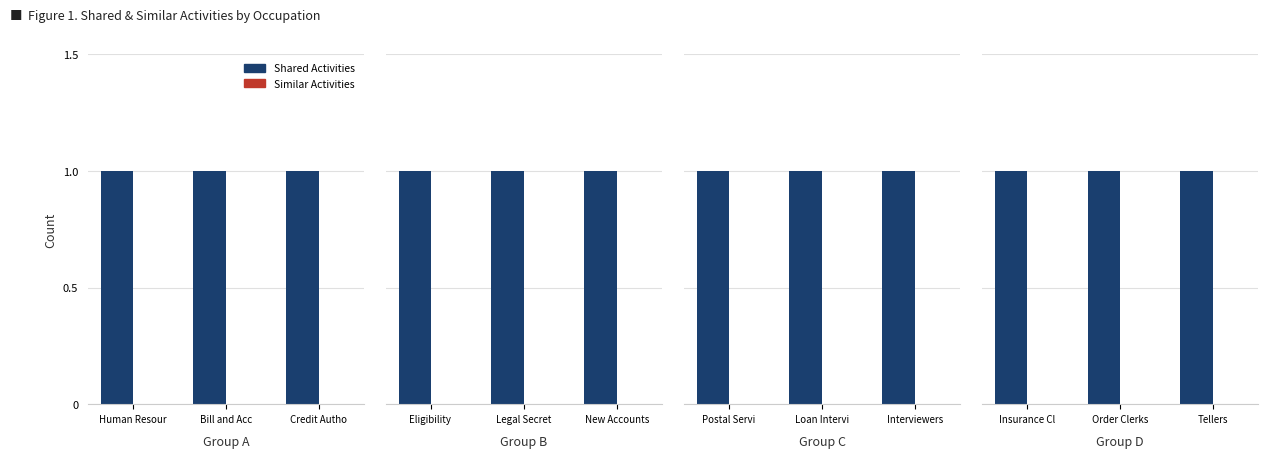

Rank the series by their average value, from lowest to highest.

Similar Activities, Shared Activities